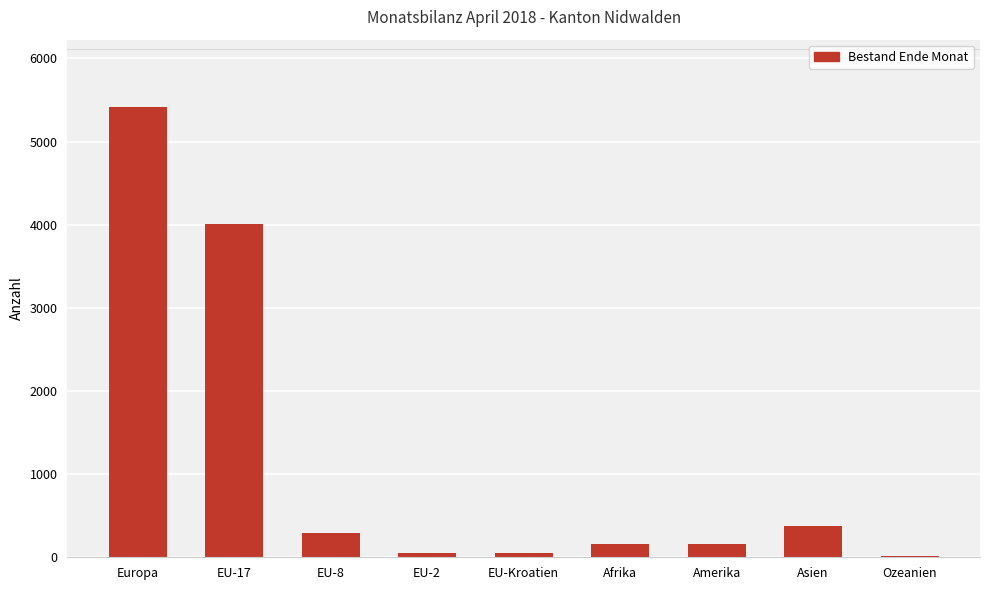

Is the value of Bestand Ende Monat at Ozeanien greater than the value of Bestand Ende Monat (main) at EU-8?

No